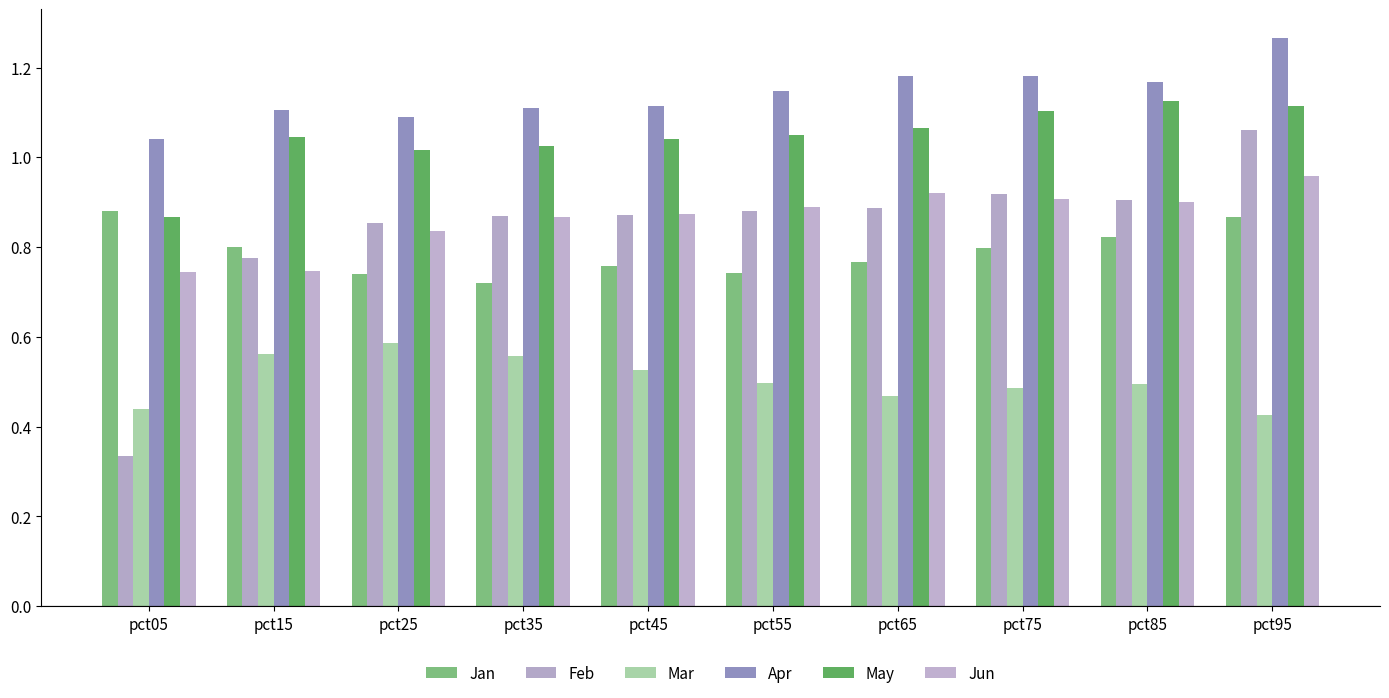

How many data points does each series have?

10